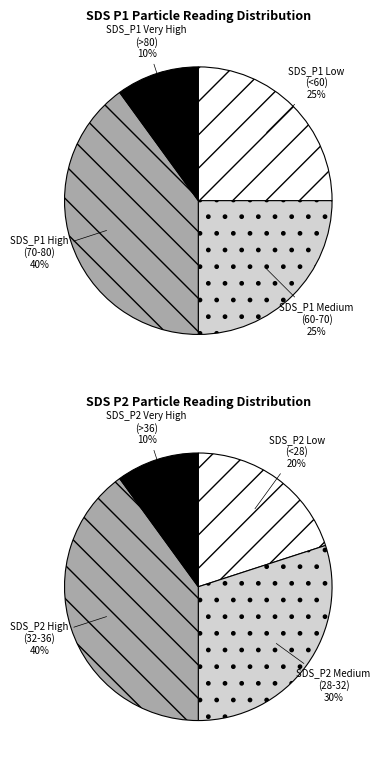

Rank the series by their average value, from lowest to highest.

SDS_P2, SDS_P1